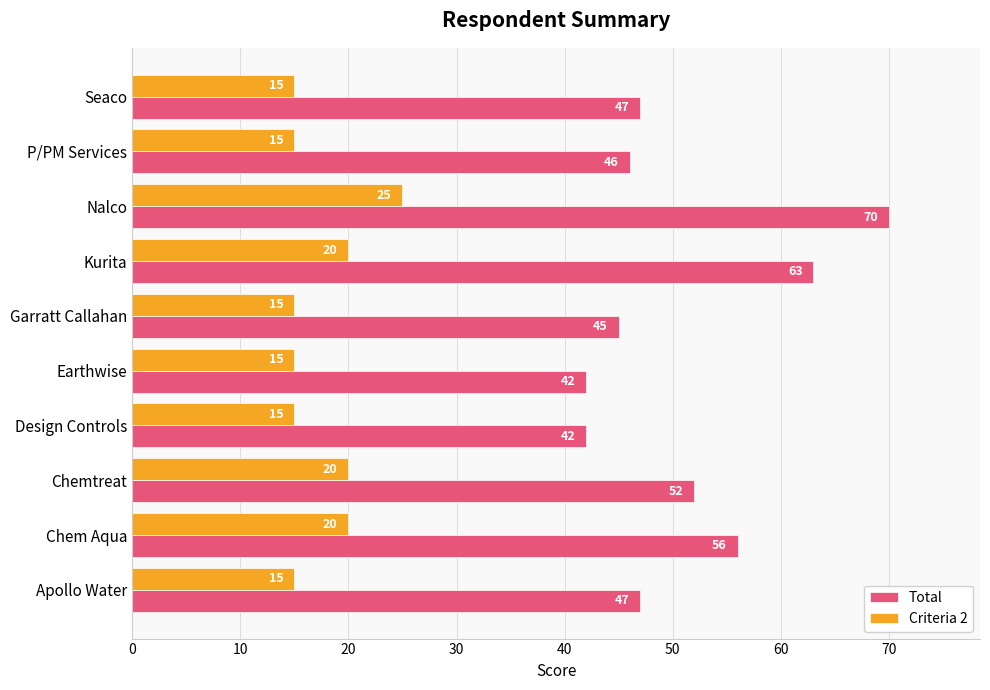

Rank the series by their average value, from highest to lowest.

Total, Criteria 2